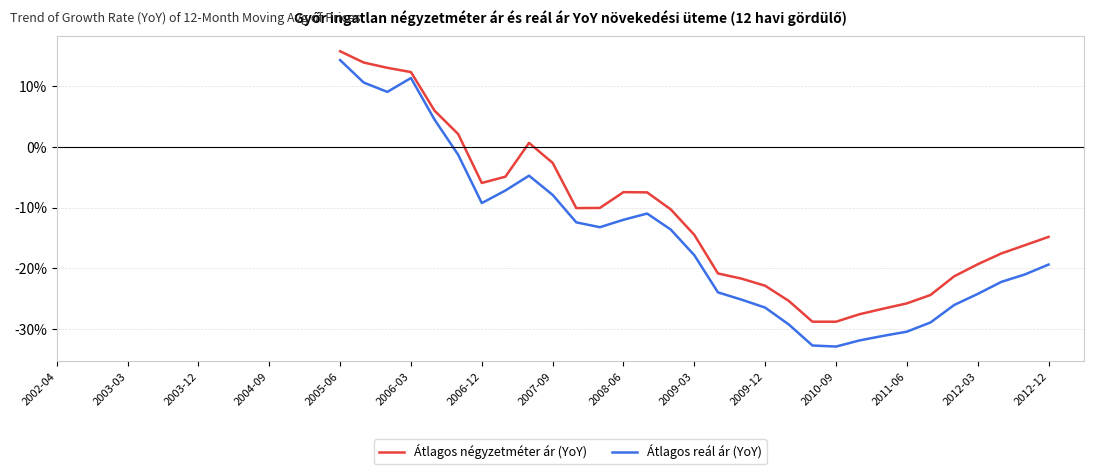

List the series in order of their overall mean, highest first.

Átlagos négyzetméter ár (YoY), Átlagos reál ár (YoY)